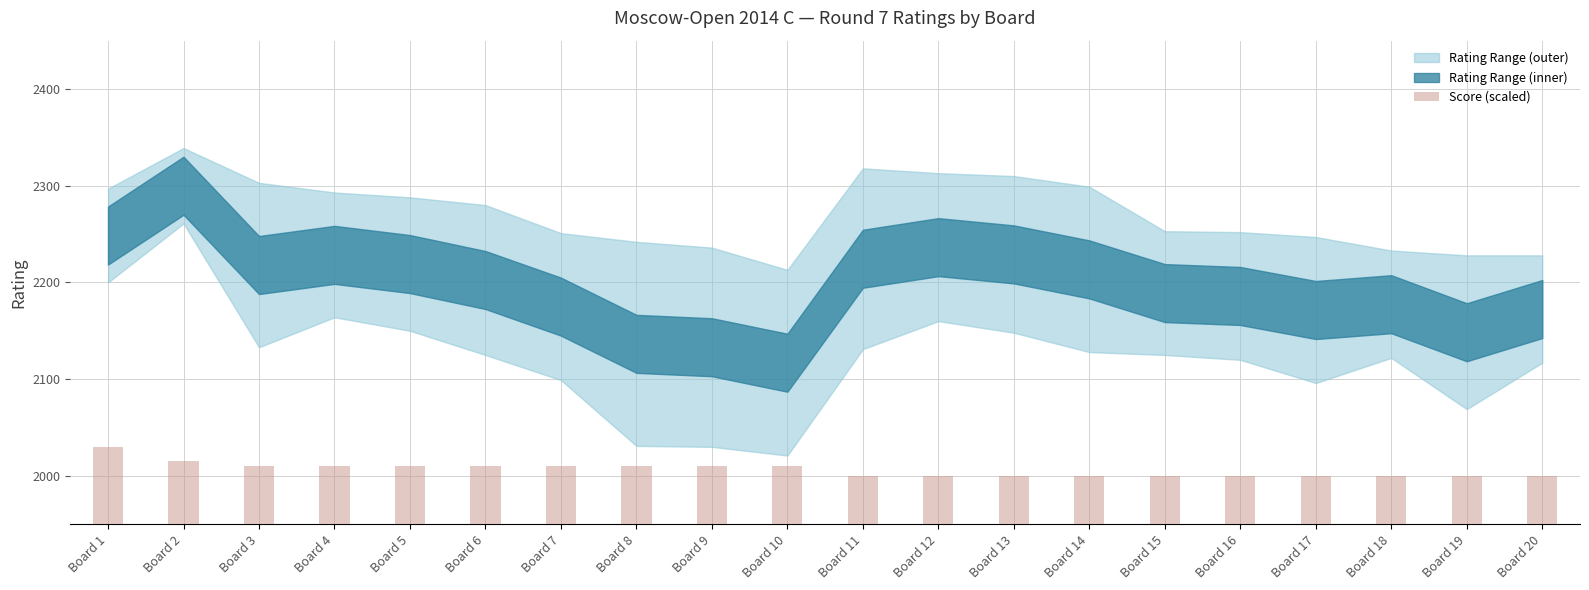

At which category does the chart reach its peak across all series?

Board 1